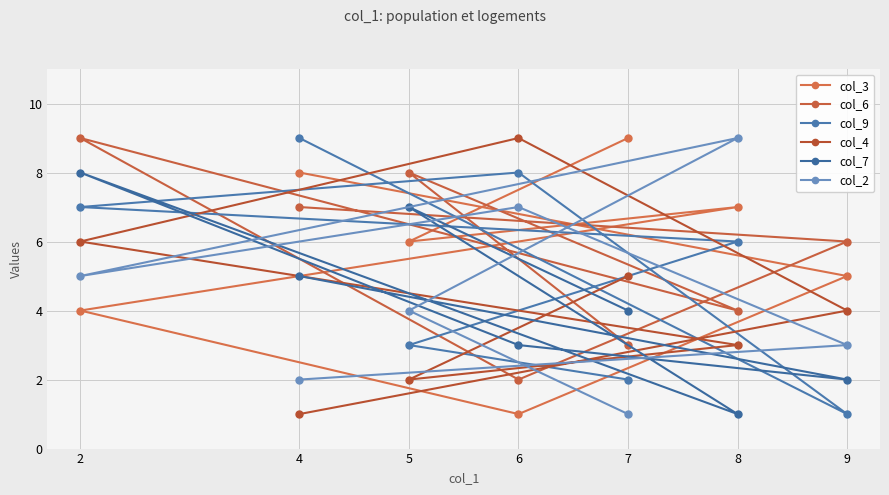

What is the average value of the col_4 series?

4